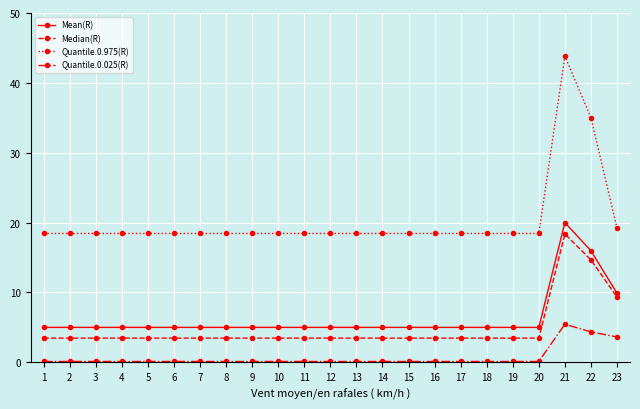

Is it true that Median(R) equals 3.5 at 19?

True